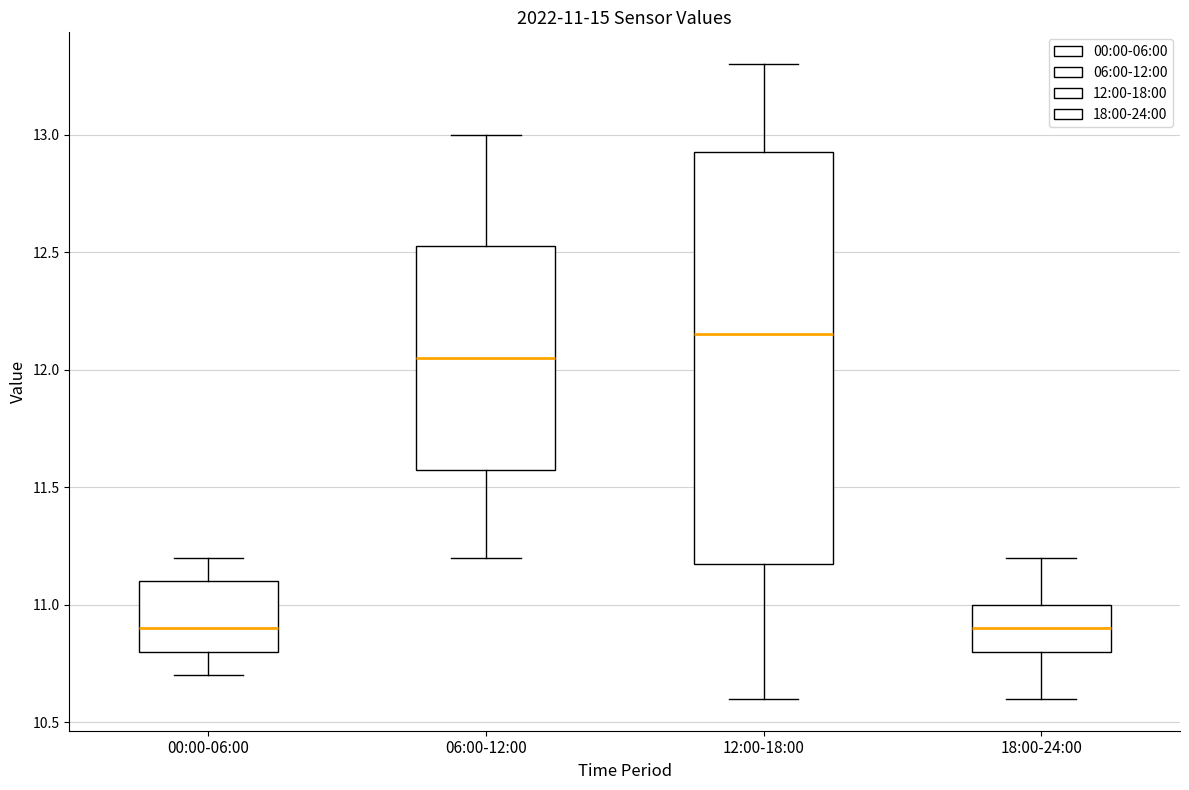

Comparing the boxes themselves (not the whiskers), which one is the tallest?

12:00-18:00